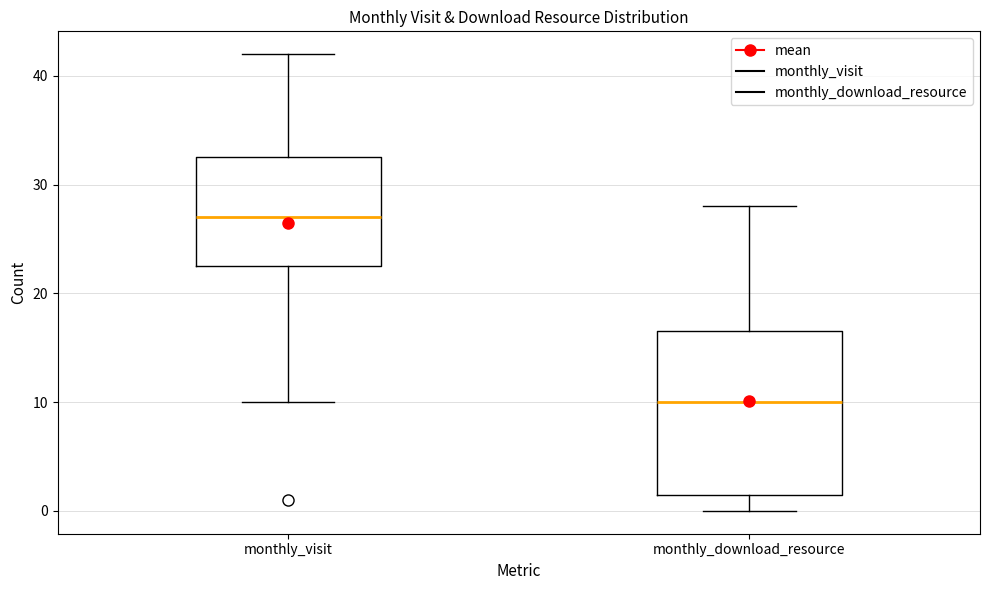

Which box's median line is the highest?

monthly_visit